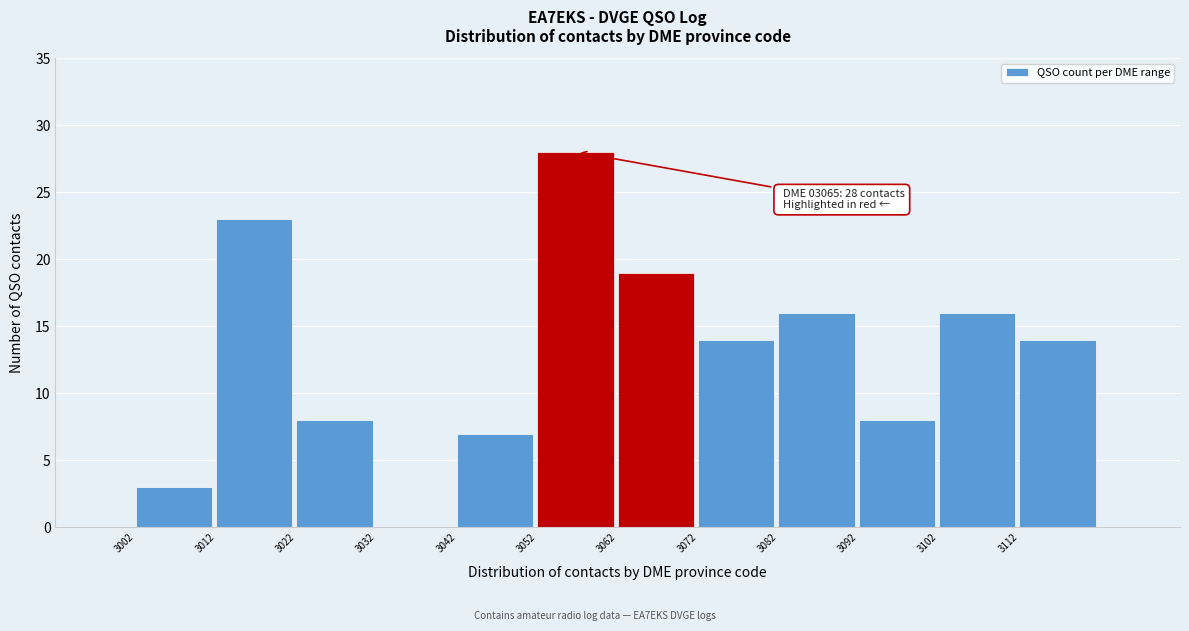

Which range on the x-axis has the tallest bar?

3052 to 3062